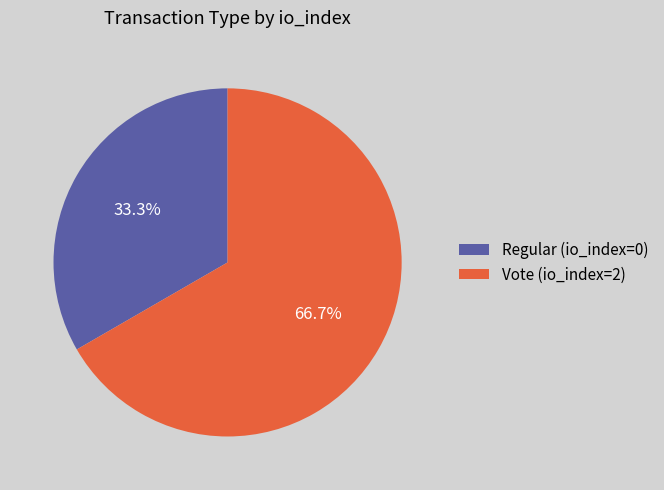

What is the largest slice in the pie chart?

Vote (io_index=2)